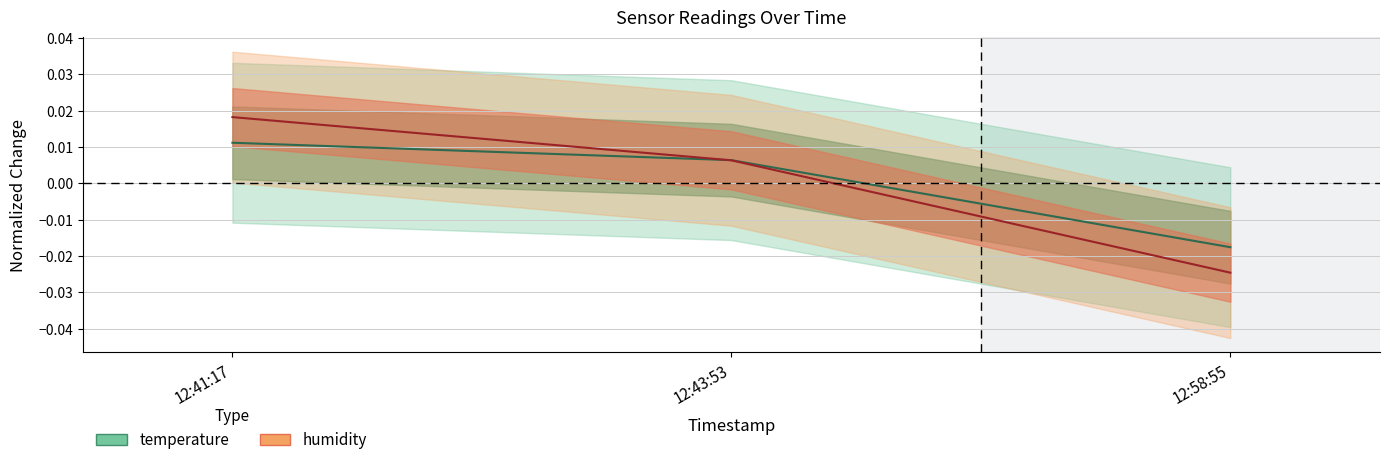

List the series in order of their peak value, highest first.

humidity, temperature